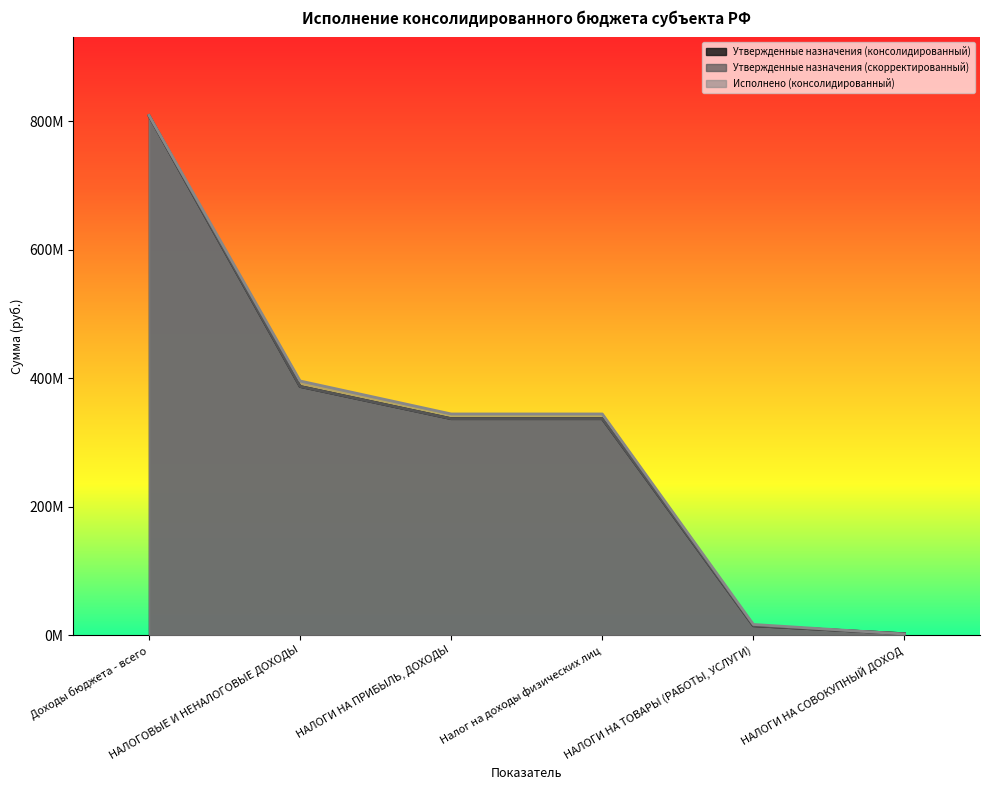

Is it true that Утвержденные назначения (скорректированный) equals 336932664.0 at НАЛОГИ НА ПРИБЫЛЬ, ДОХОДЫ?

True